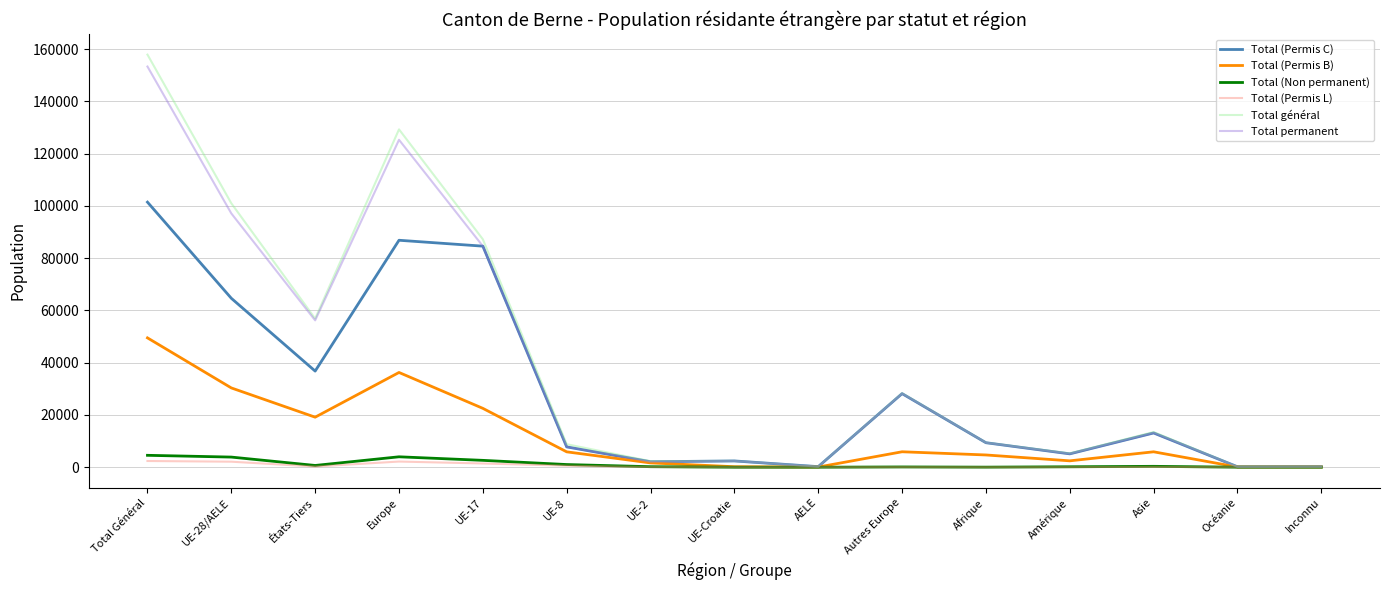

What is the highest value of the Total permanent series?

153378